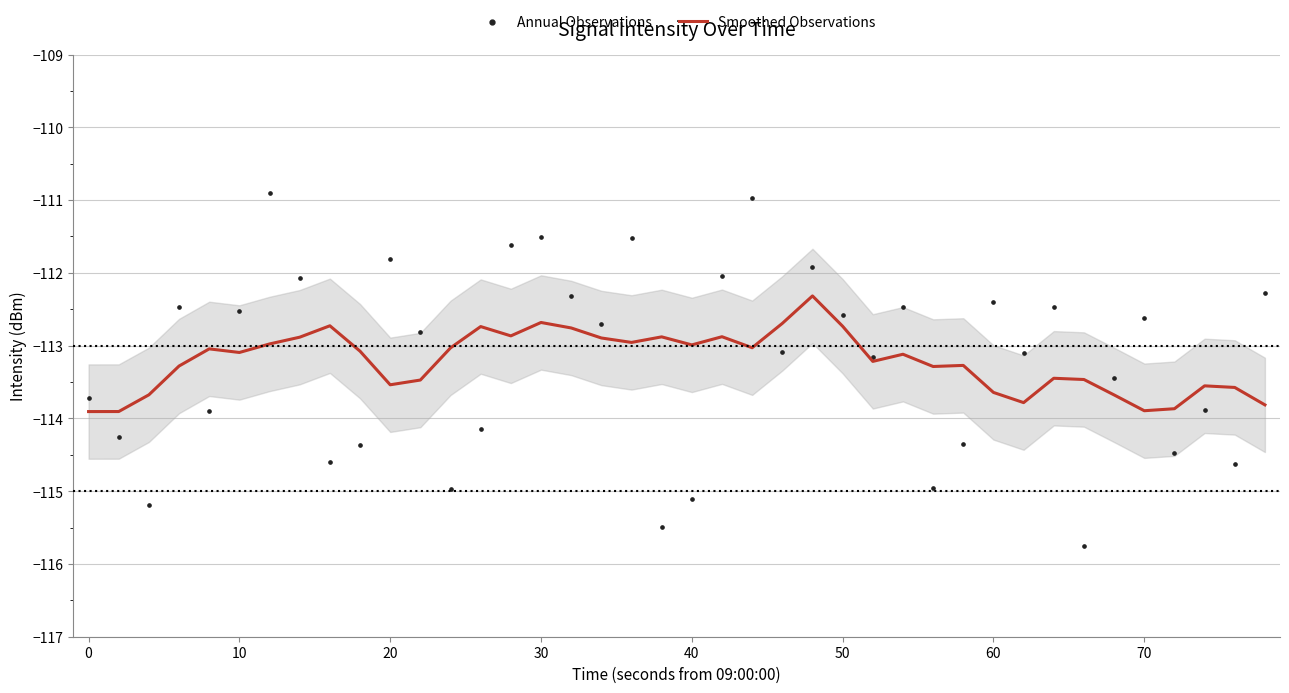

What are all the series names shown in the legend?

Smoothed Observations, Annual Observations